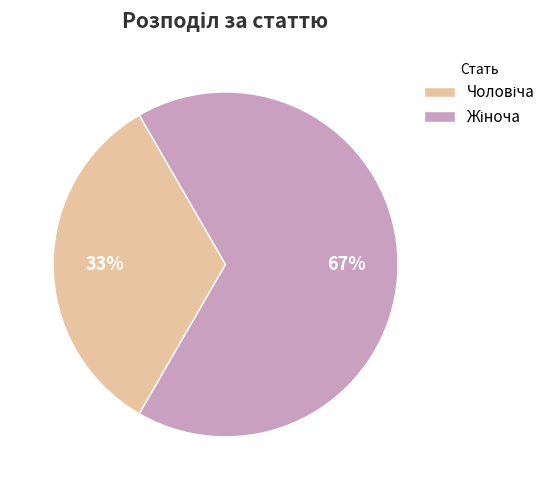

To the nearest percent, what is the average slice percentage?

50%